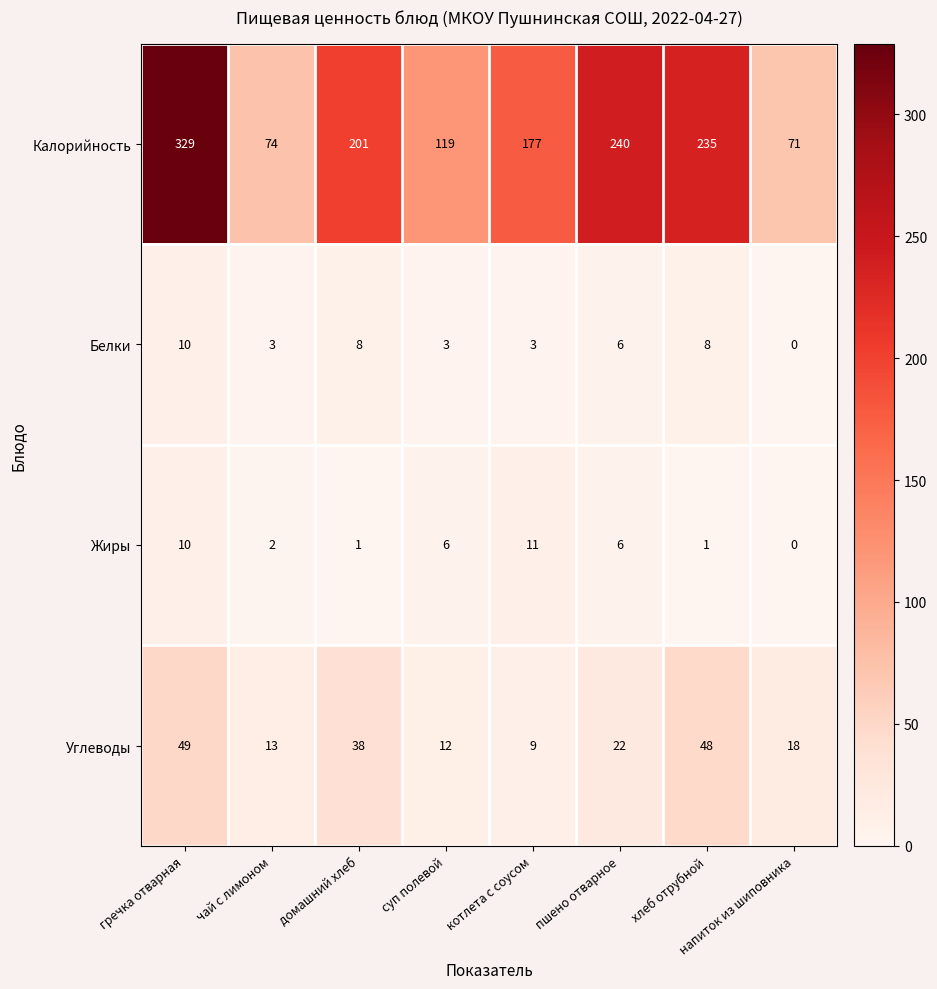

Which series has the largest total across all categories?

Калорийность